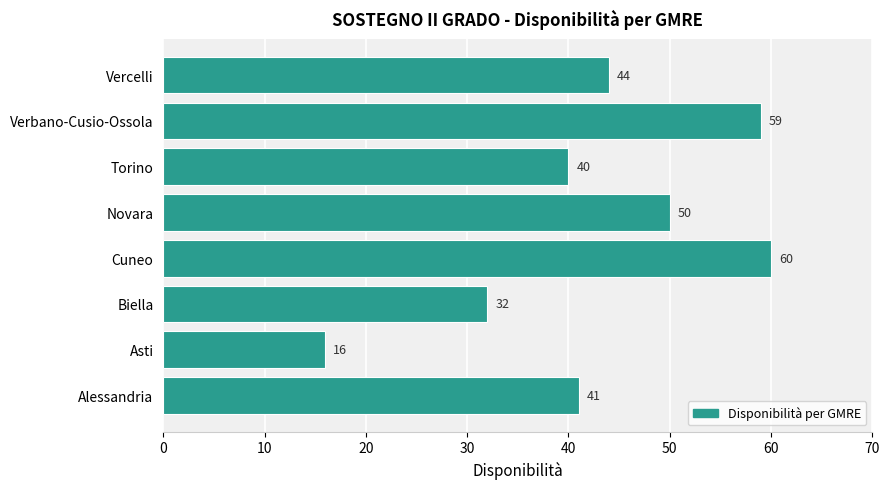

How many values are below 44?

4